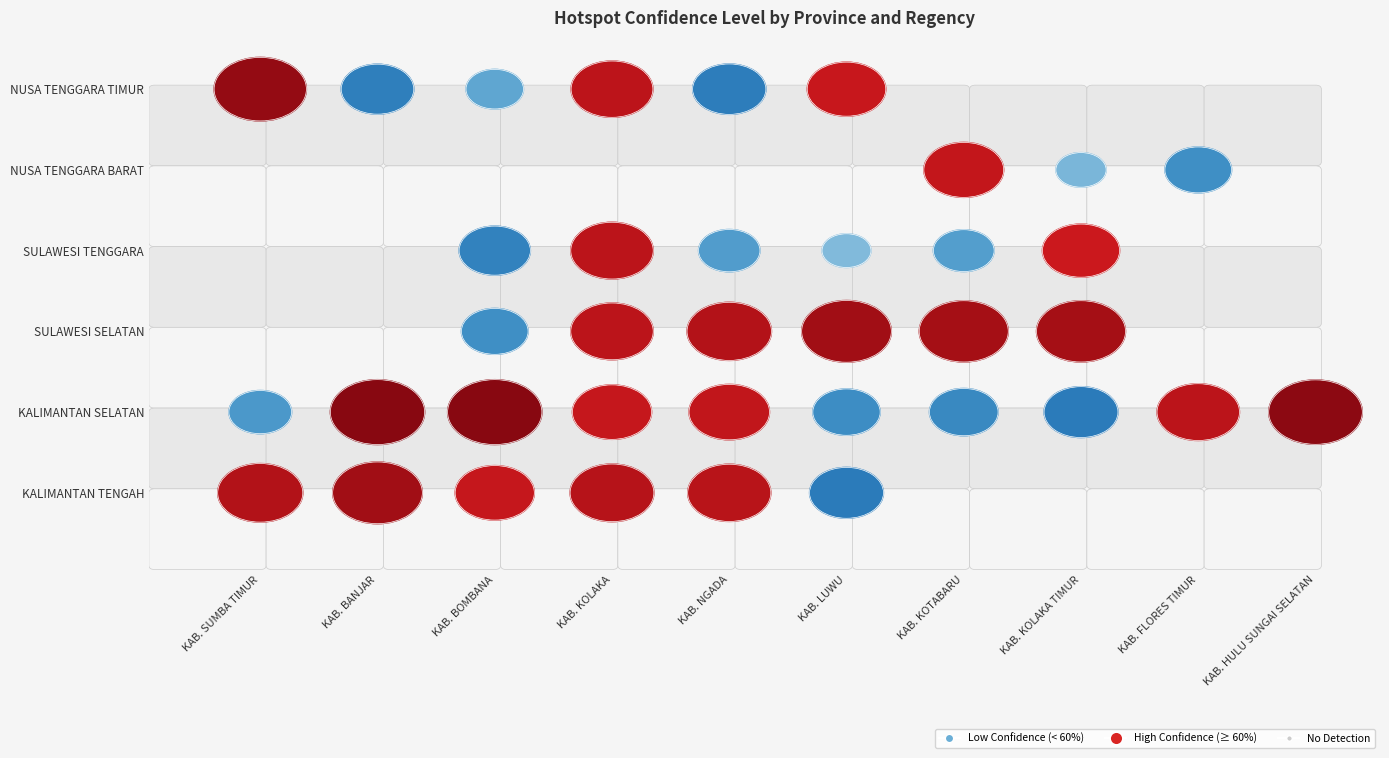

True or false: NUSA TENGGARA TIMUR has a value of 132 at KAB. SUMBA TIMUR.

False